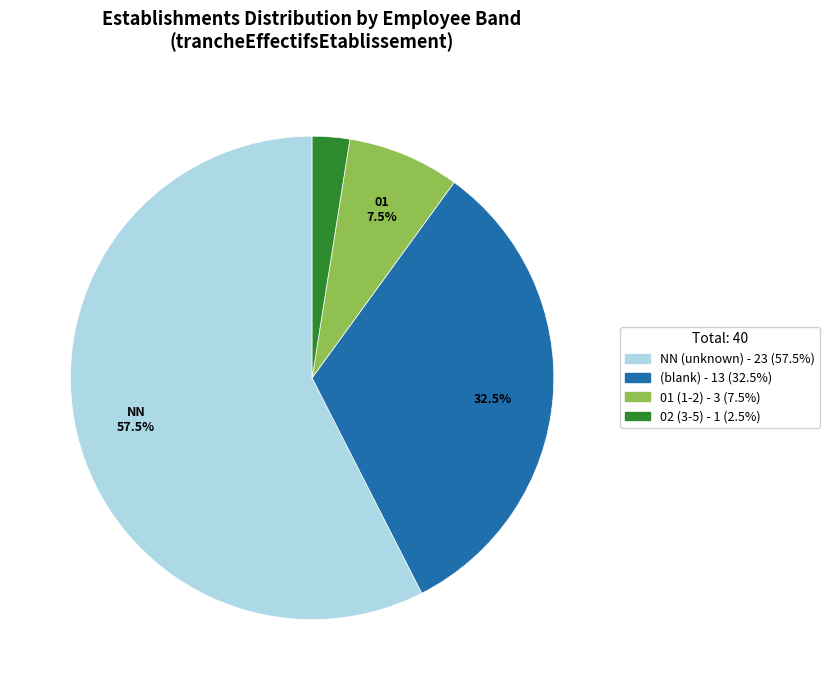

Is there a majority slice in this chart?

Yes